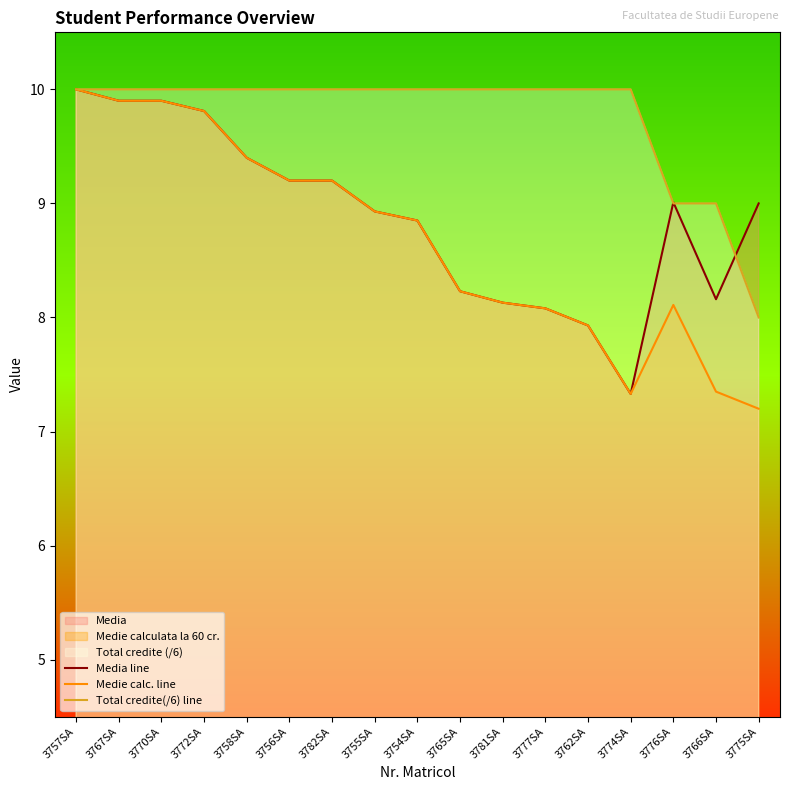

True or false: Total credite(/6) line has a value of 10.0 at 3762SA.

True